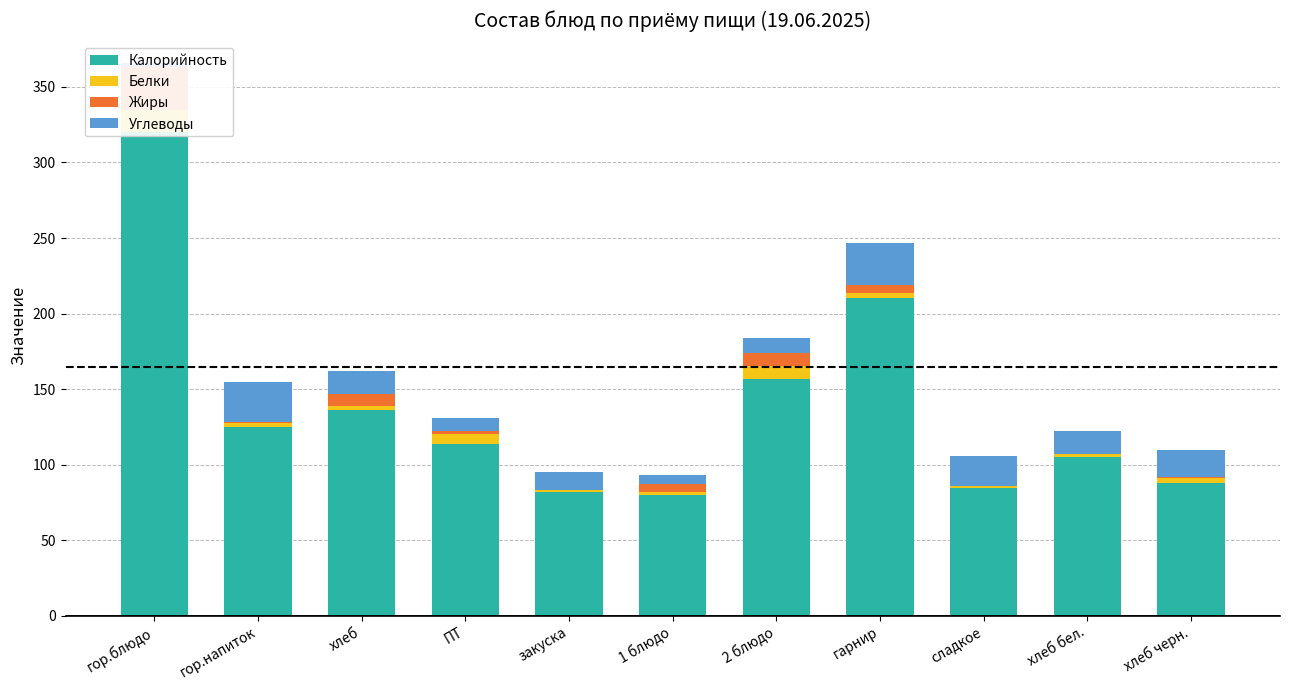

True or false: Белки has a value of 3.0 at хлеб.

True